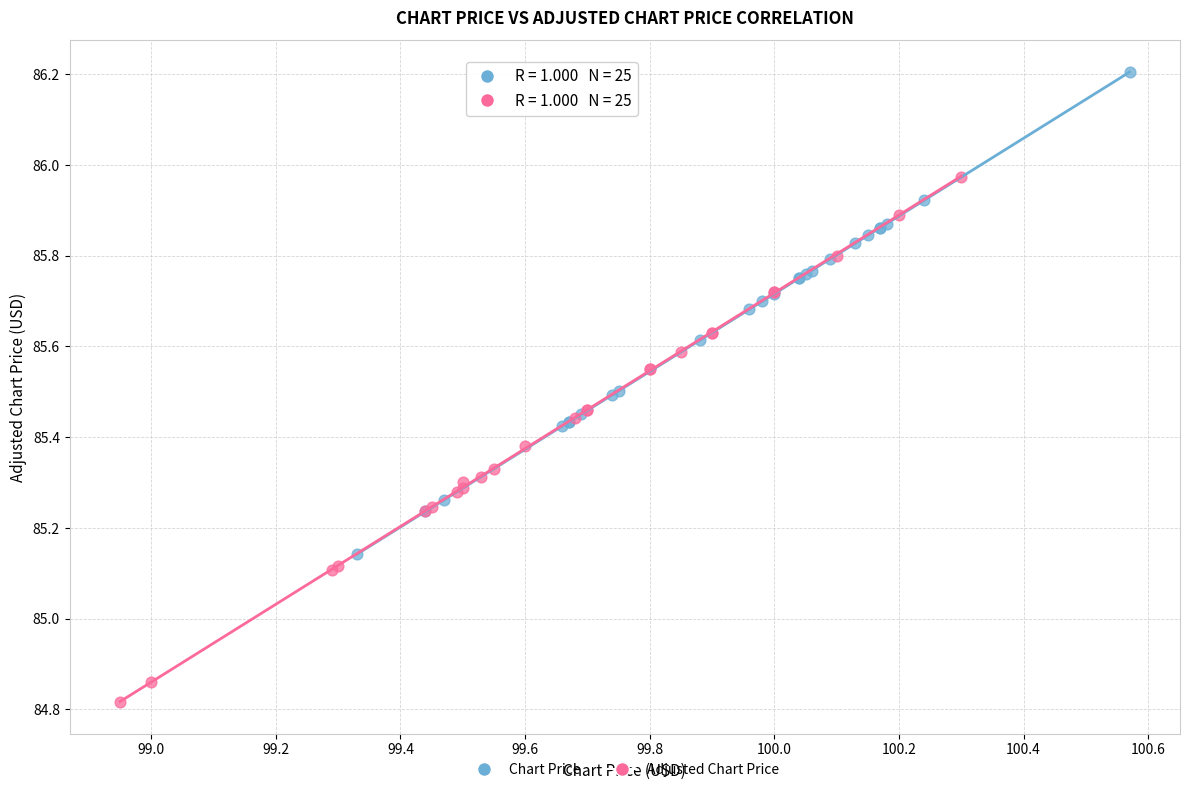

Which series reaches the minimum Y coordinate?

Adjusted Chart Price